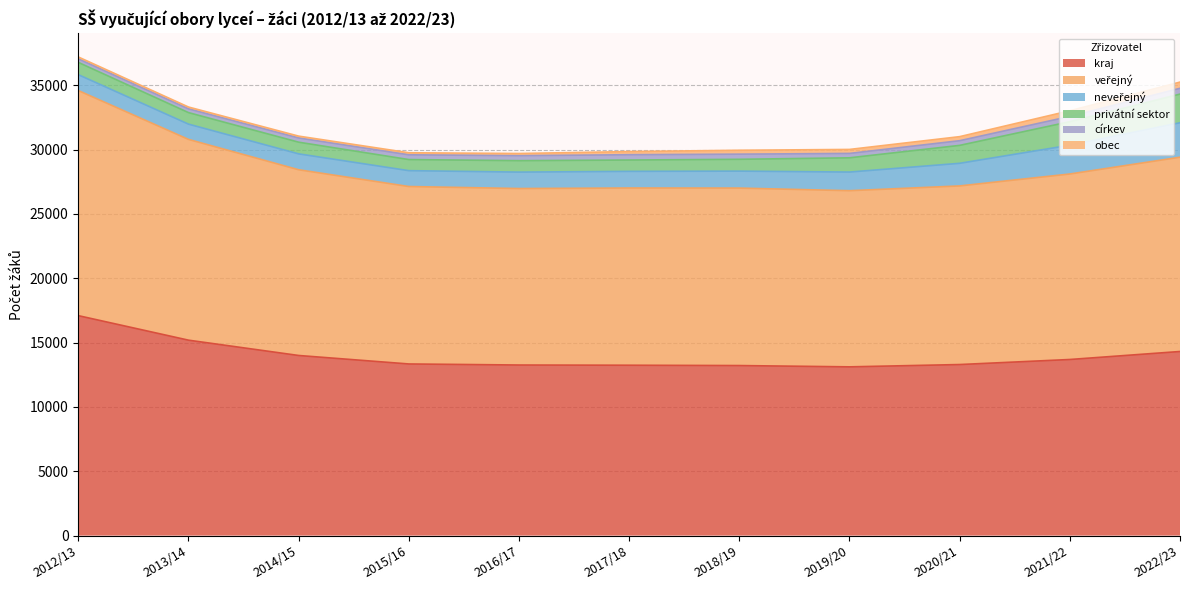

How many data points in obec are less than 244?

5